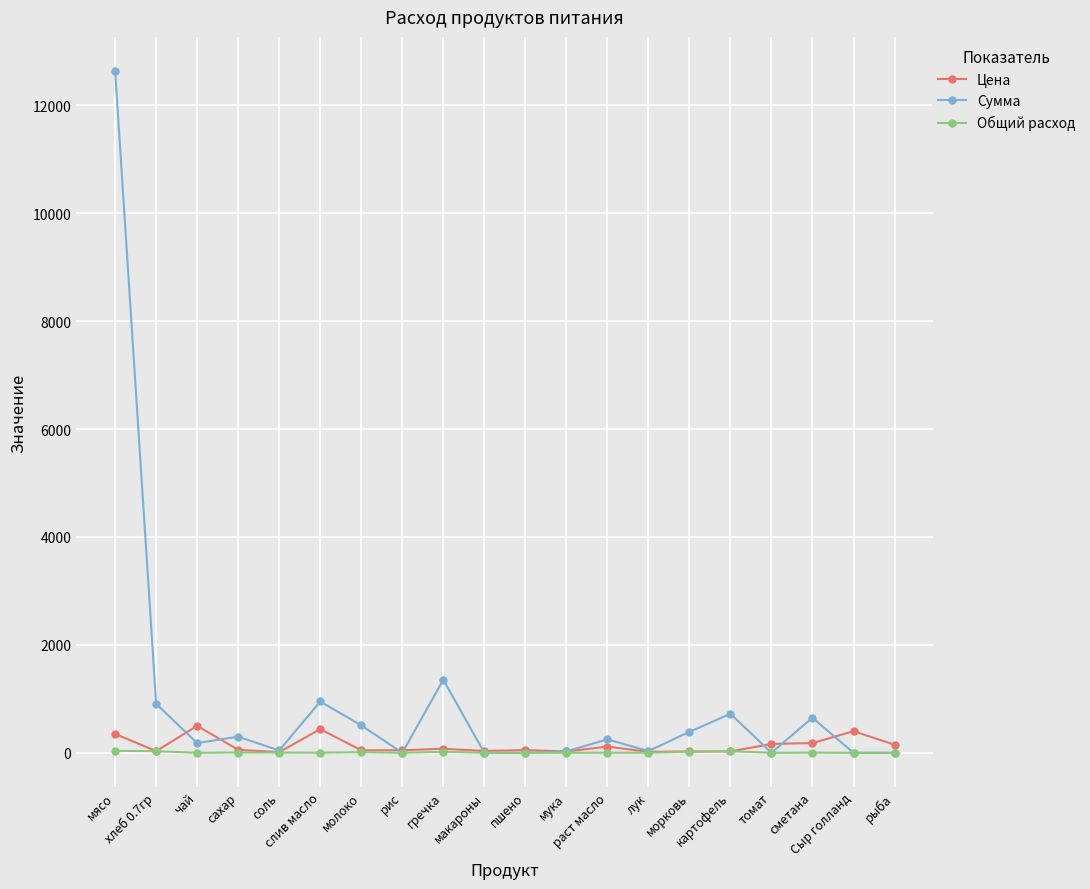

What is the greatest value displayed?

12635.0